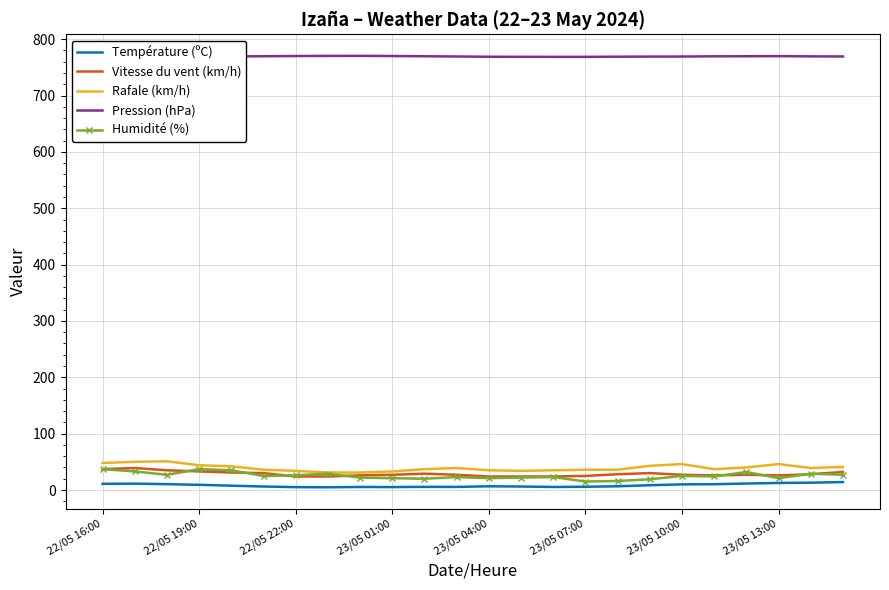

What is the greatest value displayed?

770.4